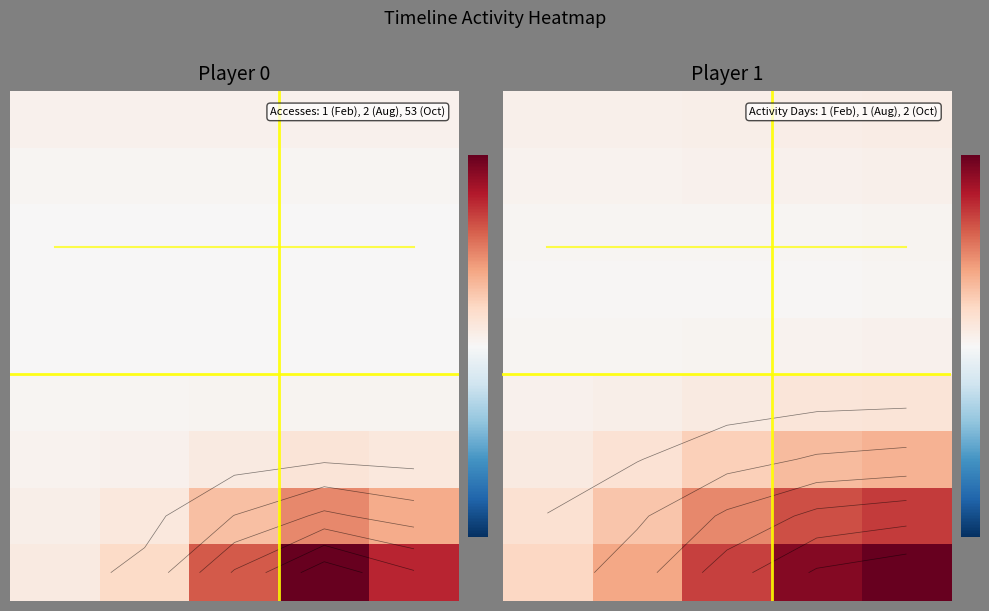

At which category is the sum across all series the highest?

4